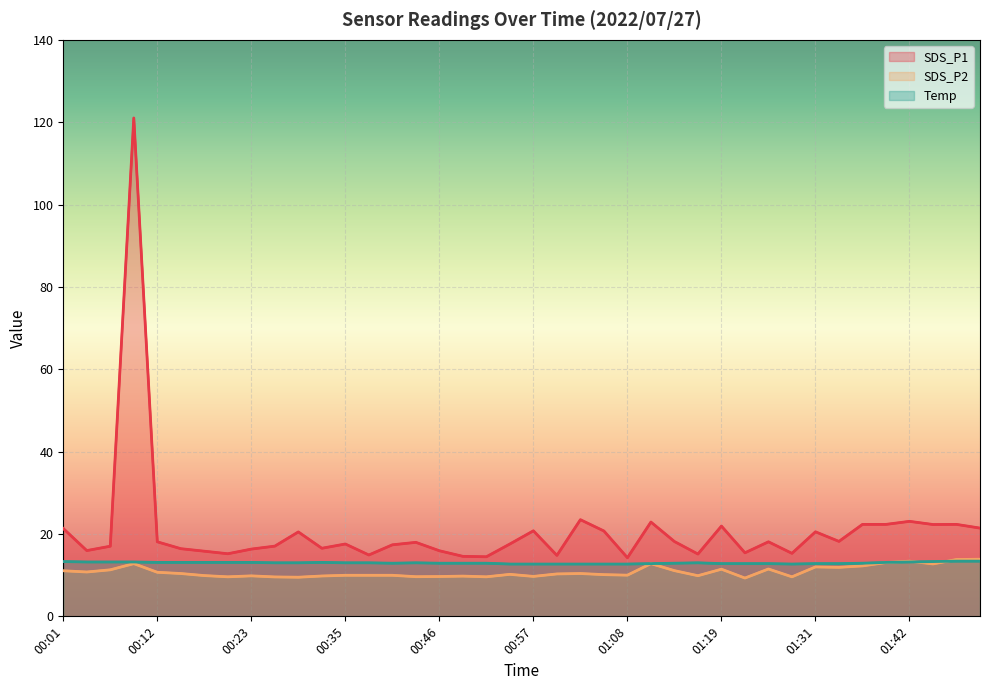

Which series has the largest total across all categories?

SDS_P1